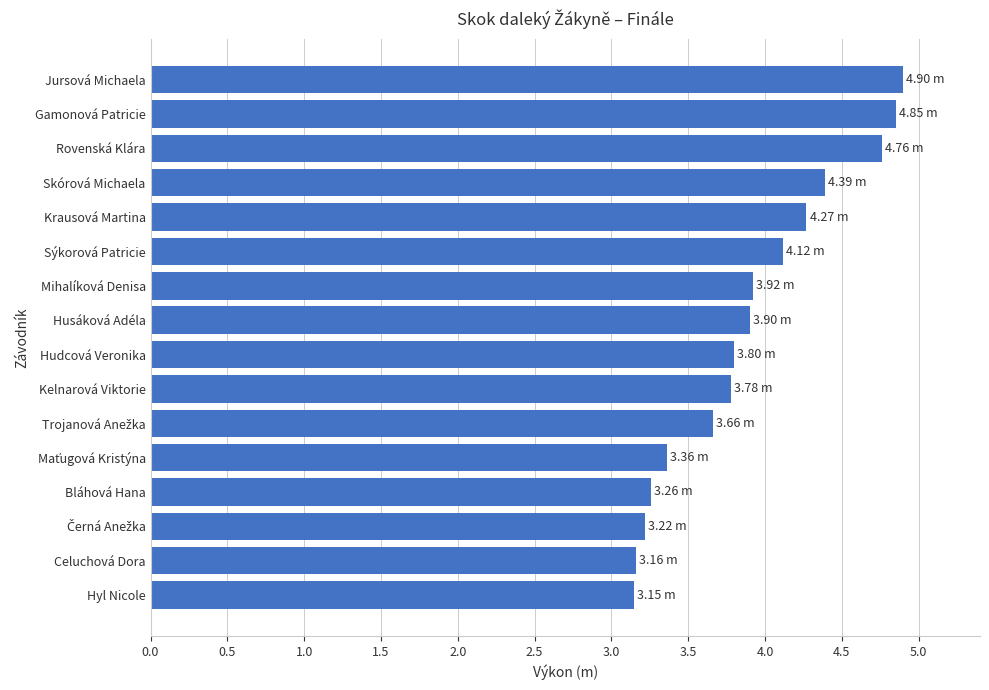

What is the sum of all values?

62.5